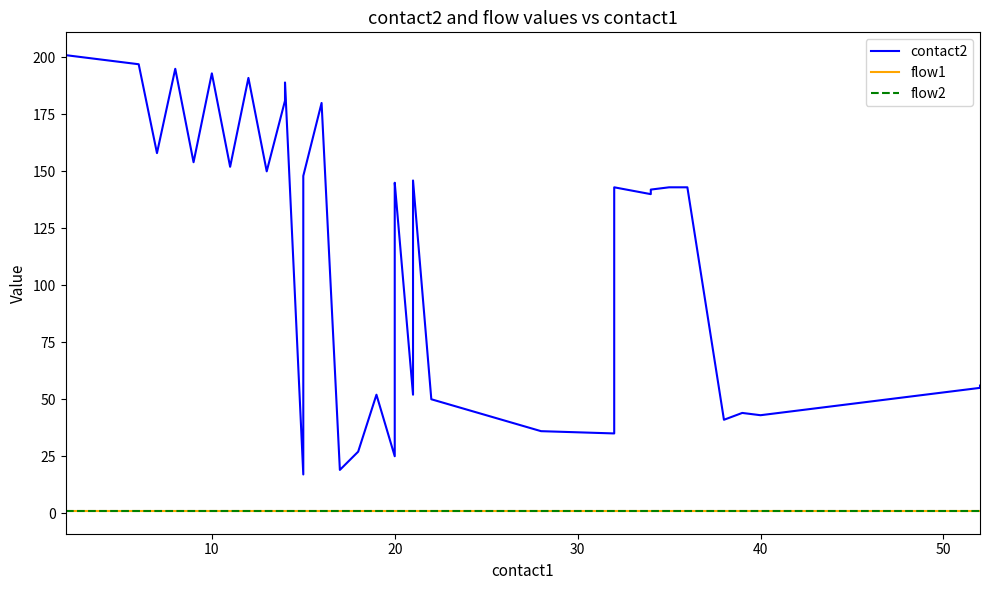

Which series has the largest total across all categories?

contact2